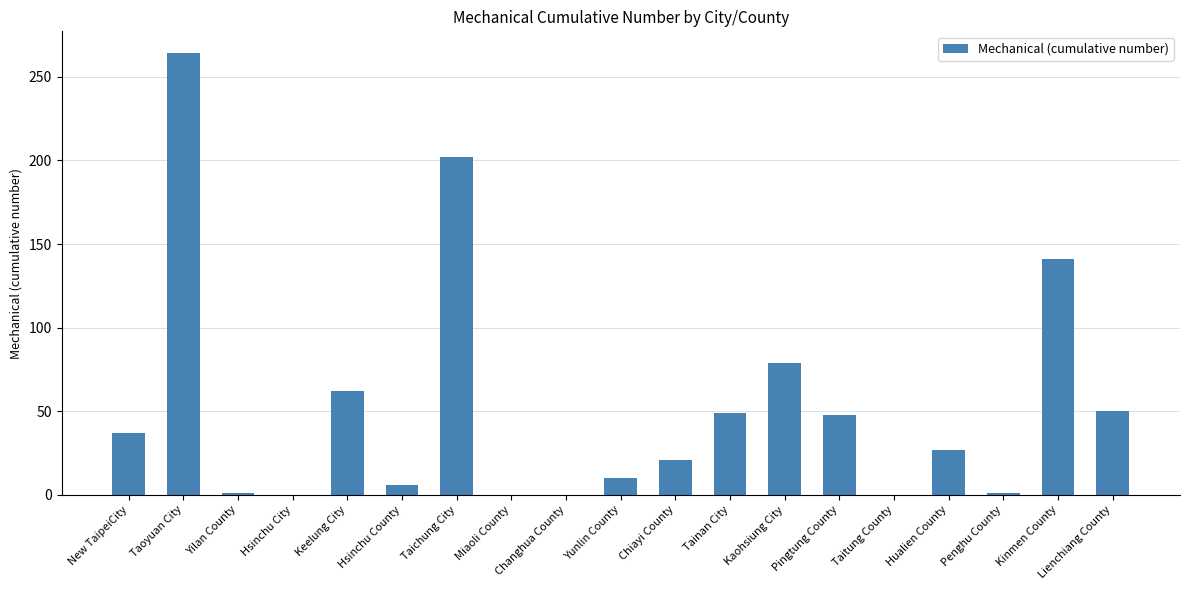

What is the change in value from Changhua County to Lienchiang County?

+50